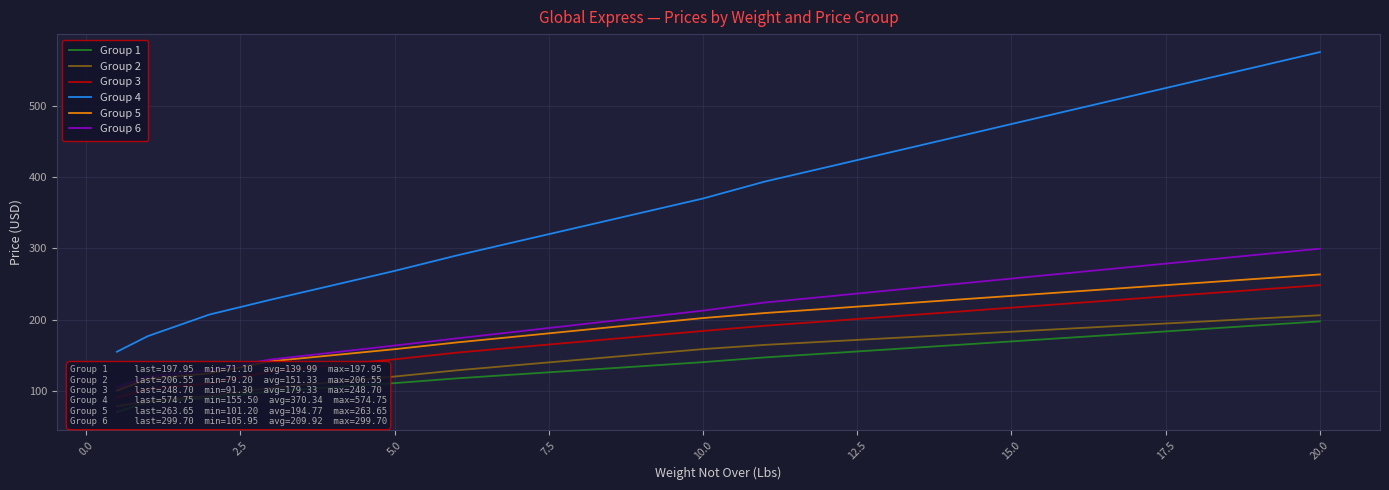

What are all the series names shown in the legend?

Group 1, Group 2, Group 3, Group 4, Group 5, Group 6